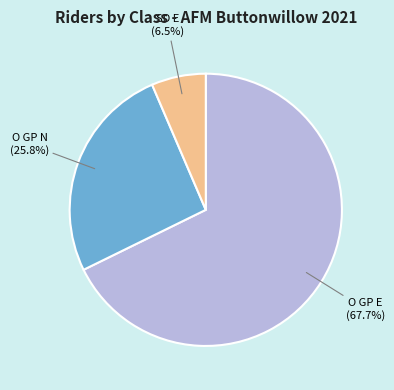

Is there a majority slice in this chart?

Yes